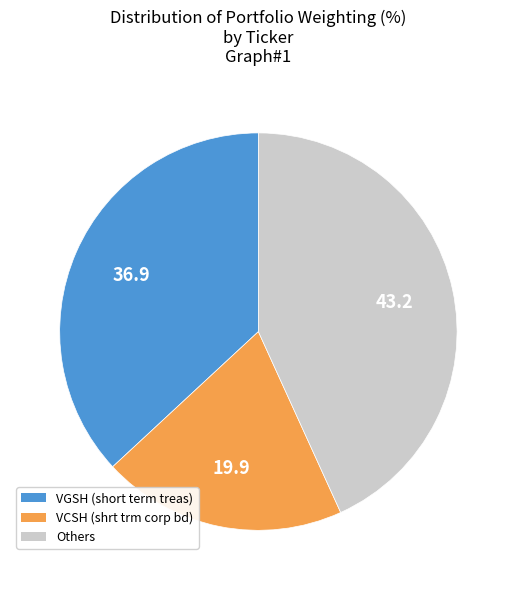

Is there a majority slice in this chart?

No